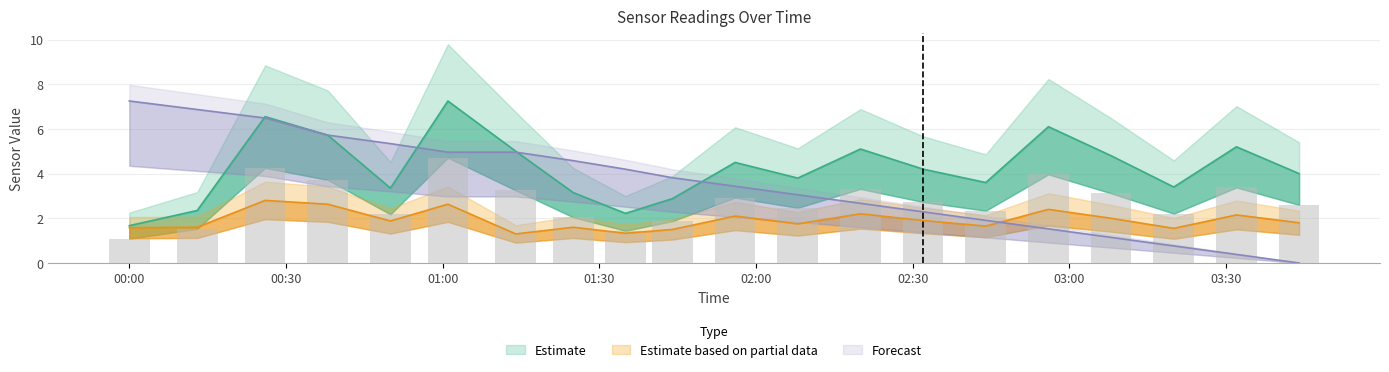

What is the label of the 1st bar from the left?

00:00